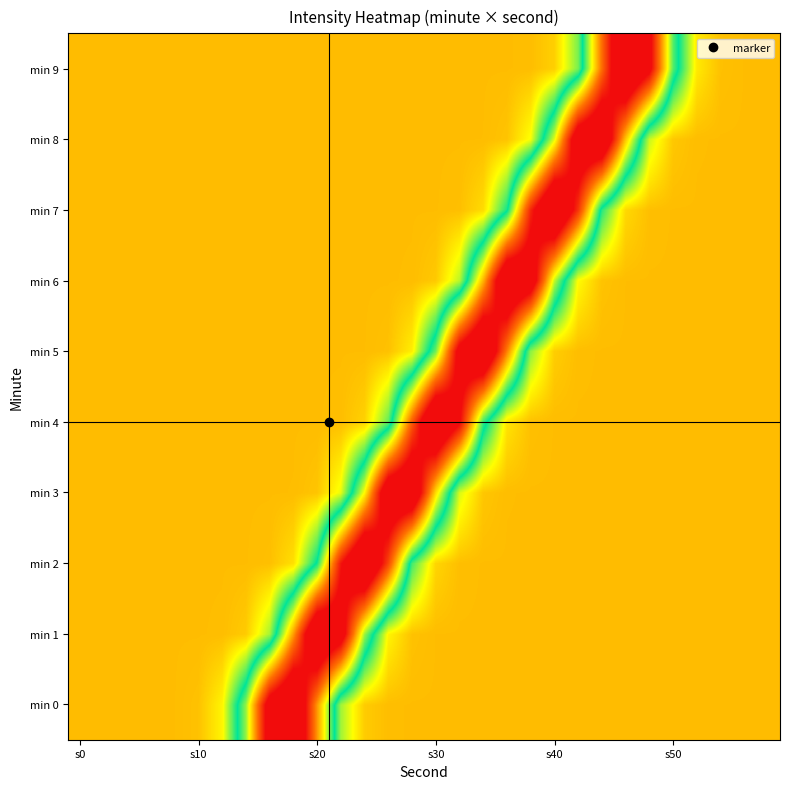

At which category is the sum across all series the highest?

s30